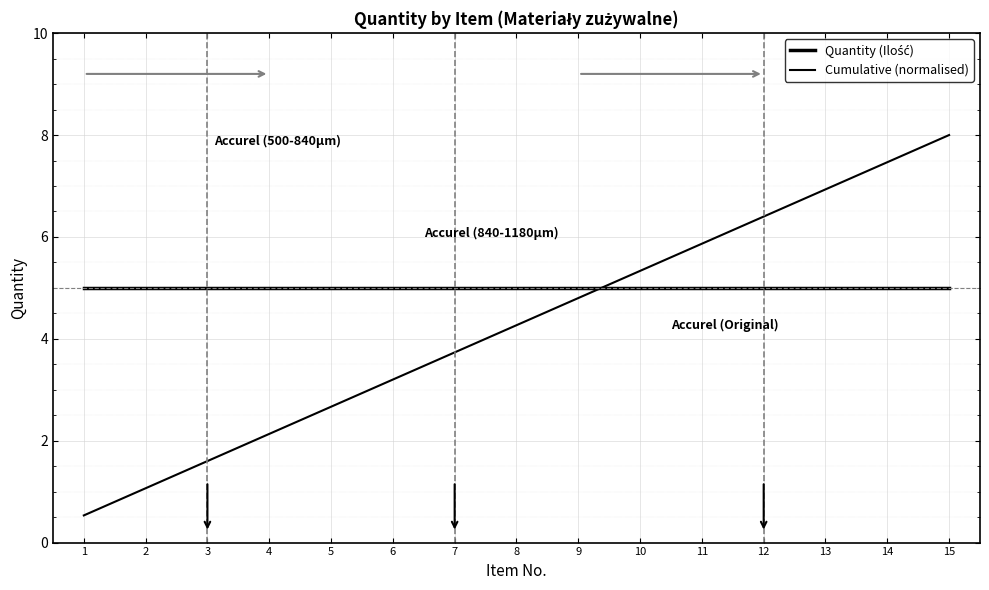

What is the average value of the Cumulative (normalised) series?

4.3